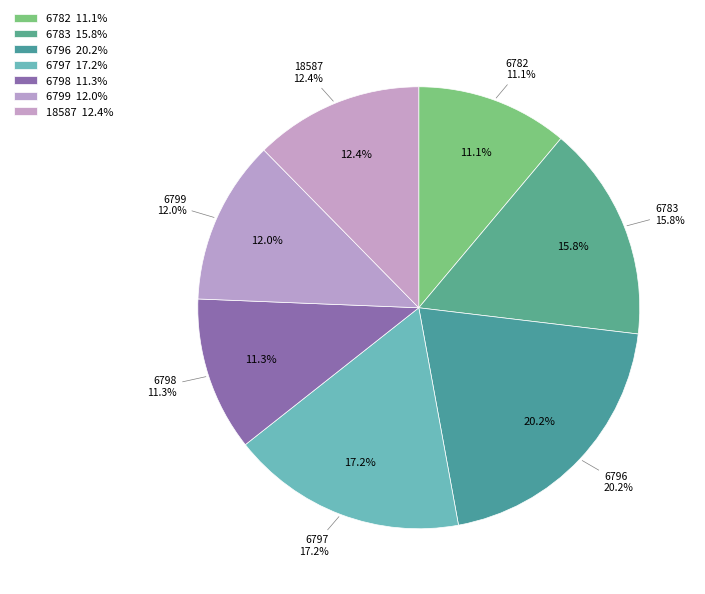

Rank the categories by value from lowest to highest.

6782, 6798, 6799, 18587, 6783, 6797, 6796